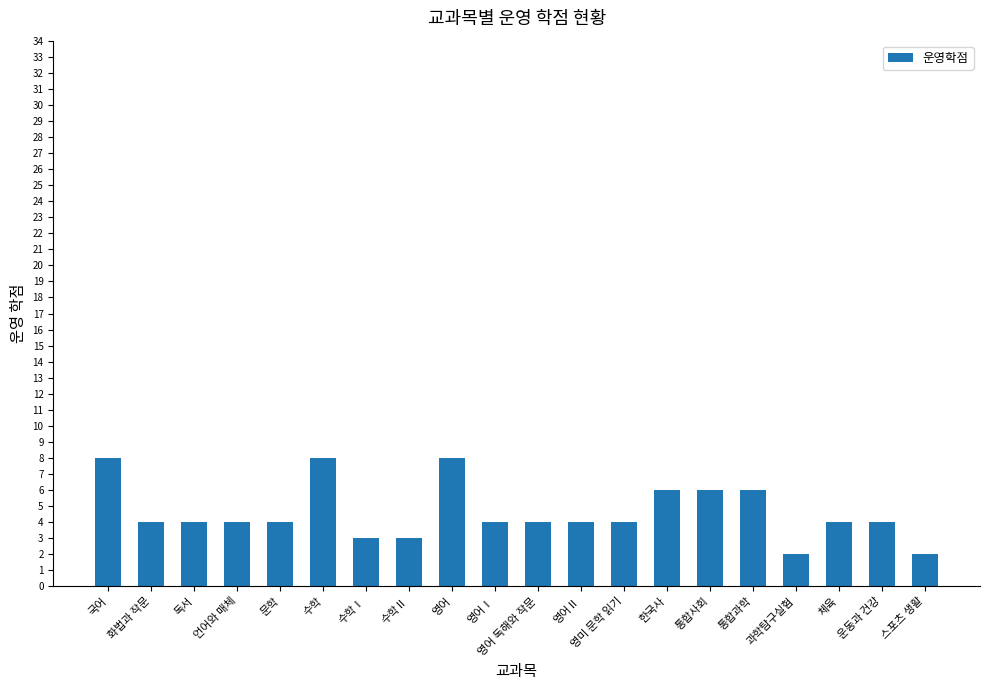

What is the minimum value shown in the chart?

2